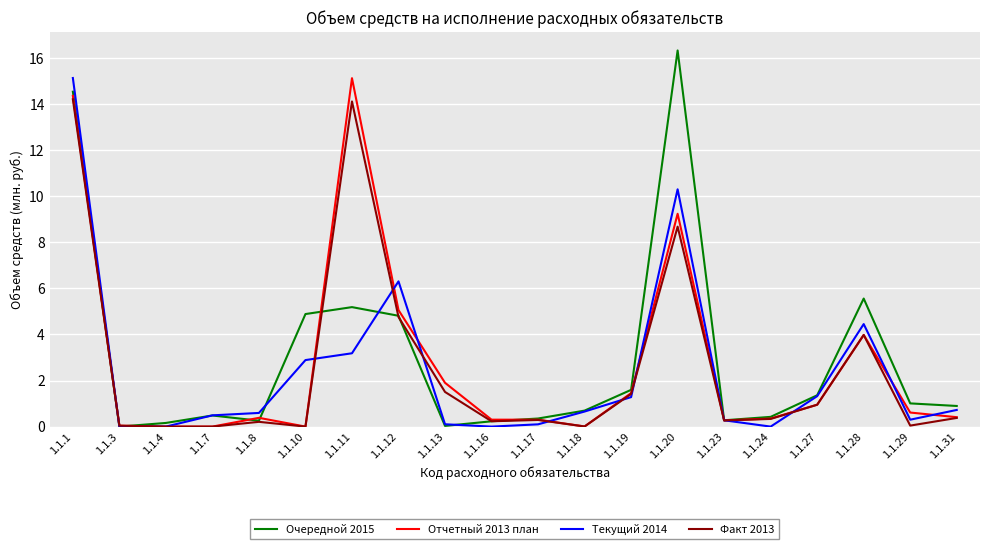

At which category is the sum across all series the highest?

1.1.1